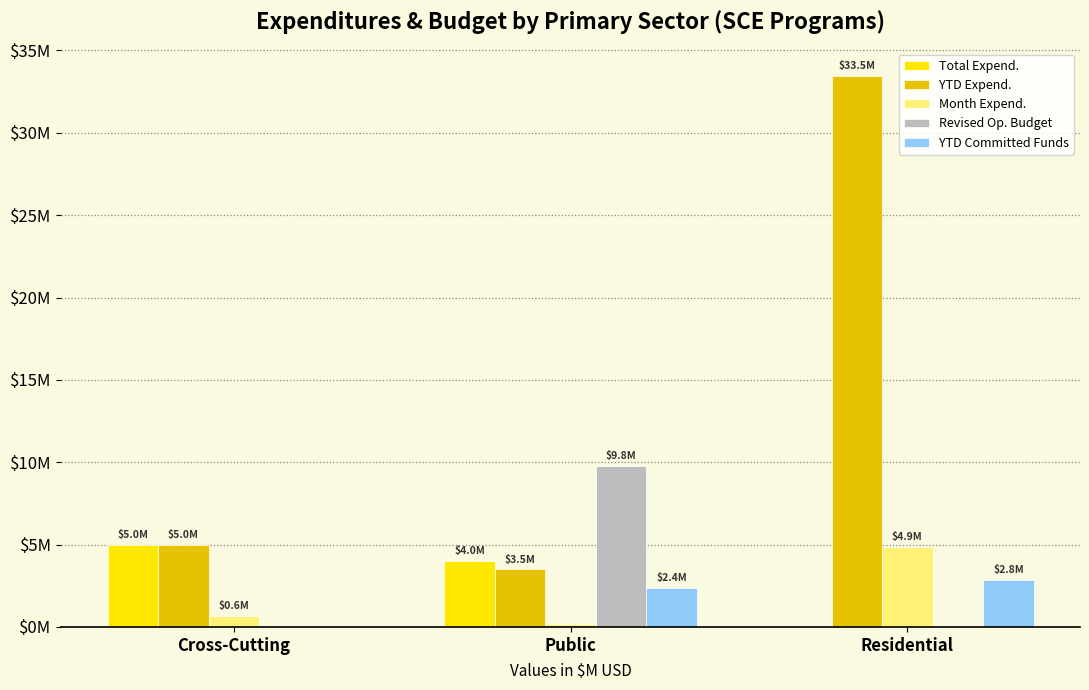

What are all the series names shown in the legend?

Total Expend., YTD Expend., Month Expend., Revised Op. Budget, YTD Committed Funds